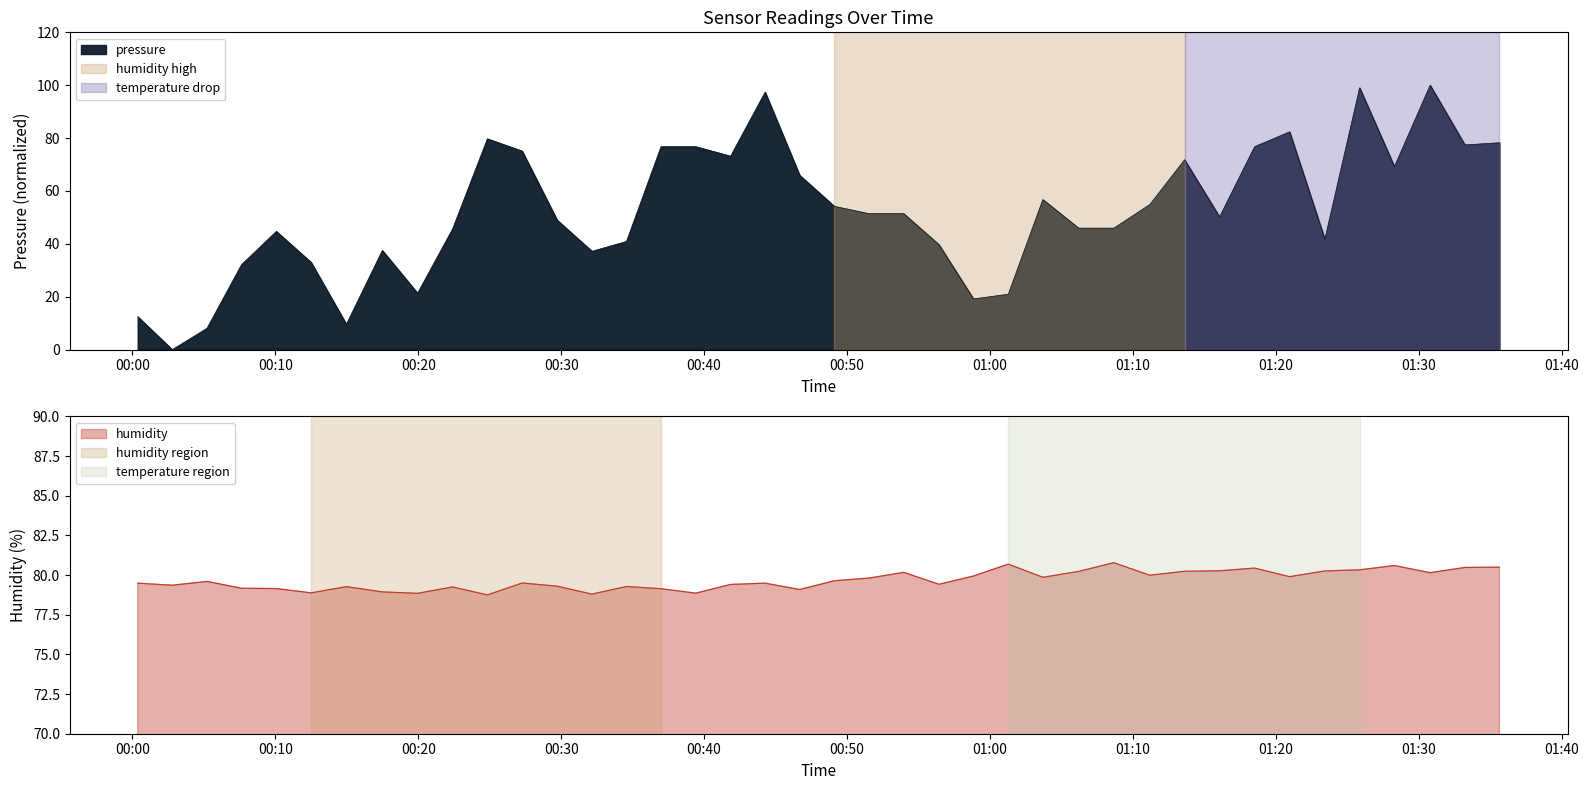

What is the difference between the maximum and minimum values in the humidity series?

2.0